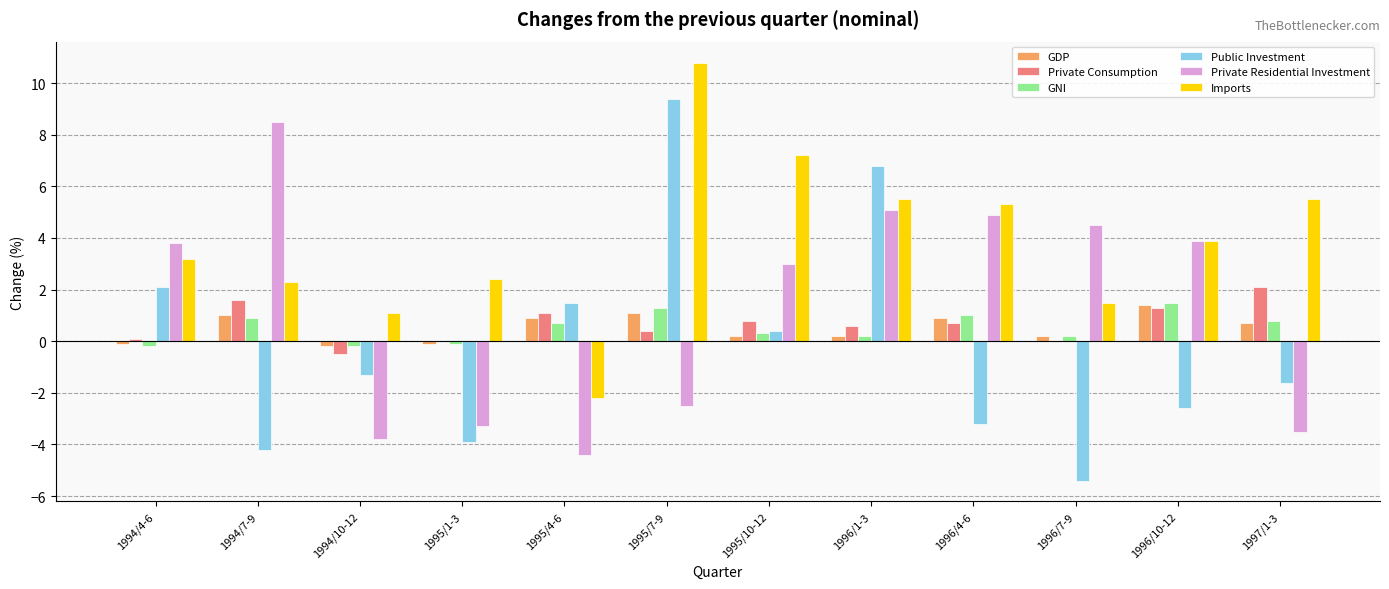

How many positive values does the Imports series have?

11